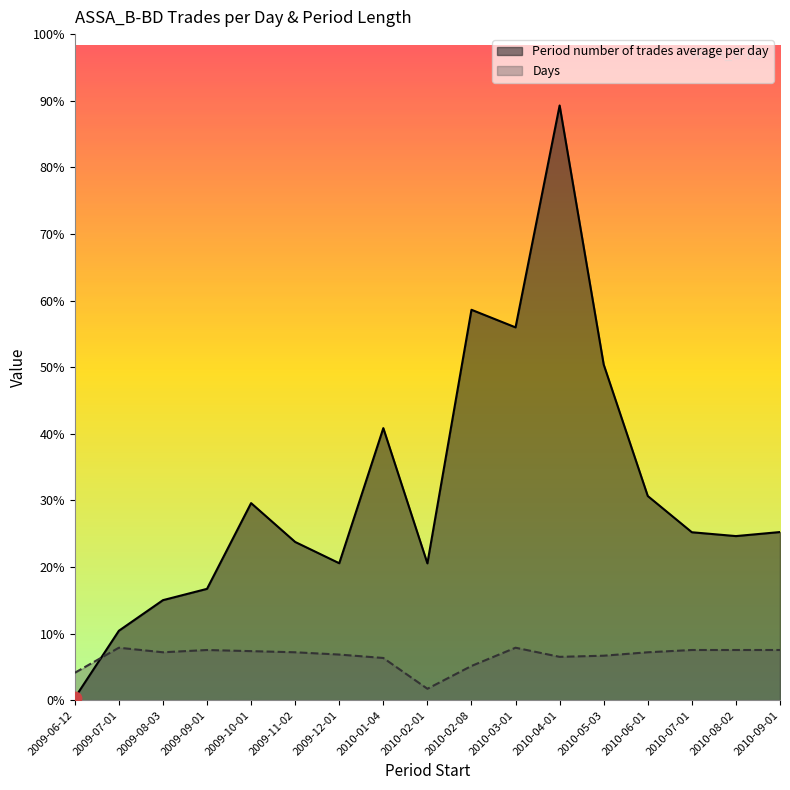

Which series contains the lowest Y value?

Period number of trades average per day